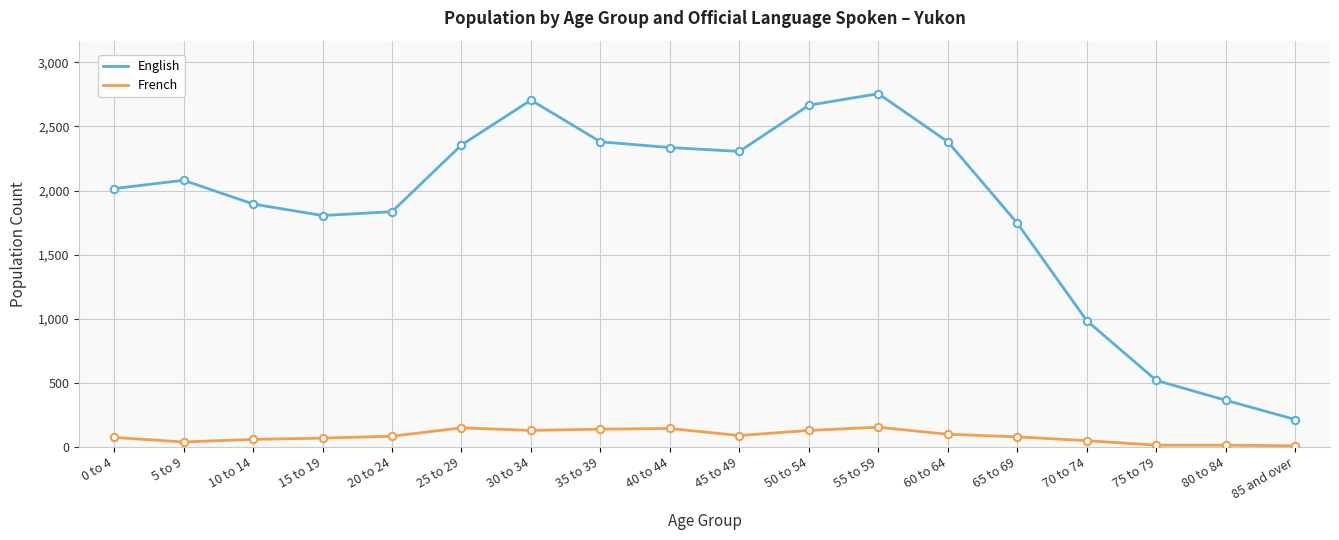

What is the total value across all series at 25 to 29?

2505